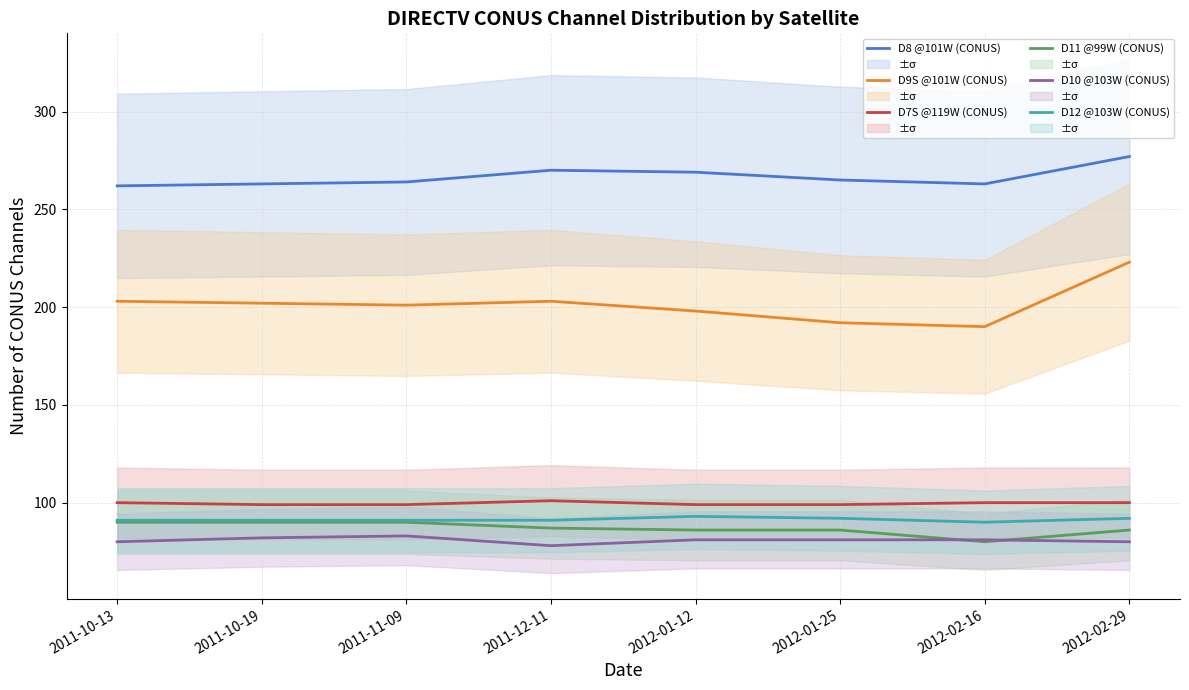

Which series has the widest spread of values?

D9S @101W (CONUS)